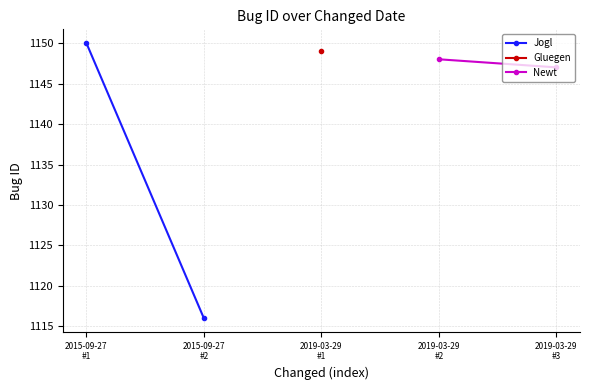

Which series has the largest range (max minus min)?

Jogl